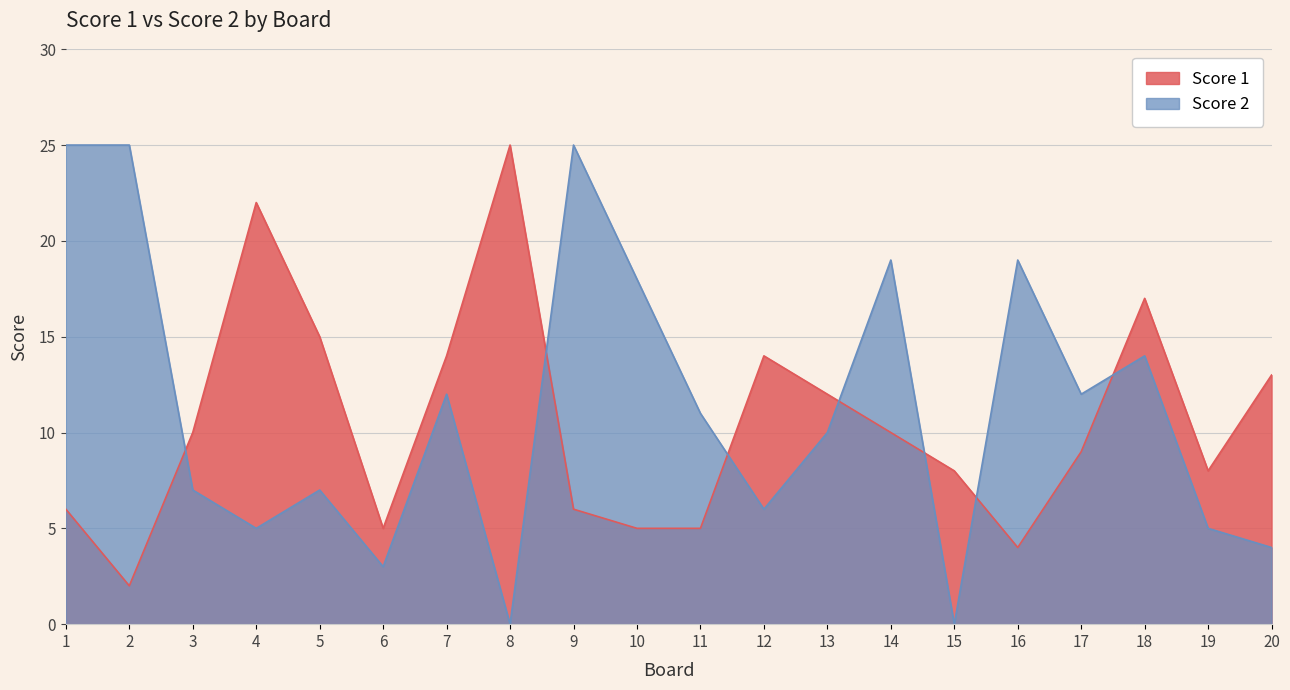

How many values in the Score 1 series exceed 10?

8